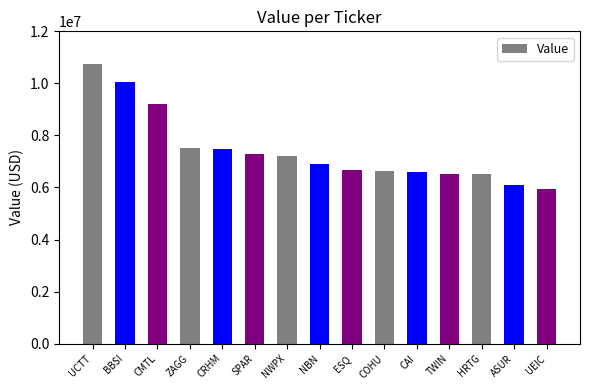

What is the greatest value displayed?

10745000